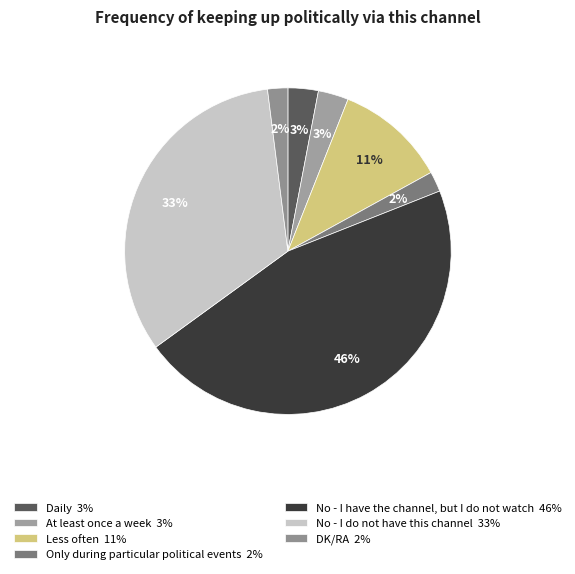

What portion of the pie excludes At least once a week?

97.0%